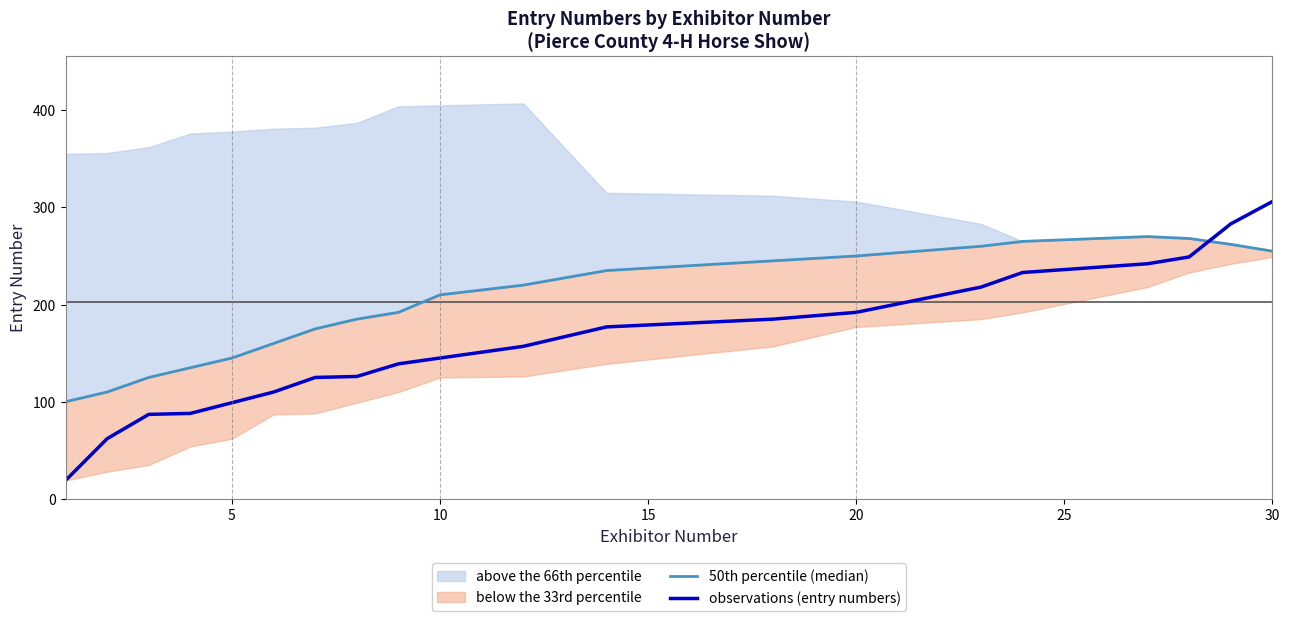

Which category has the highest value in the observations (entry numbers) series?

30